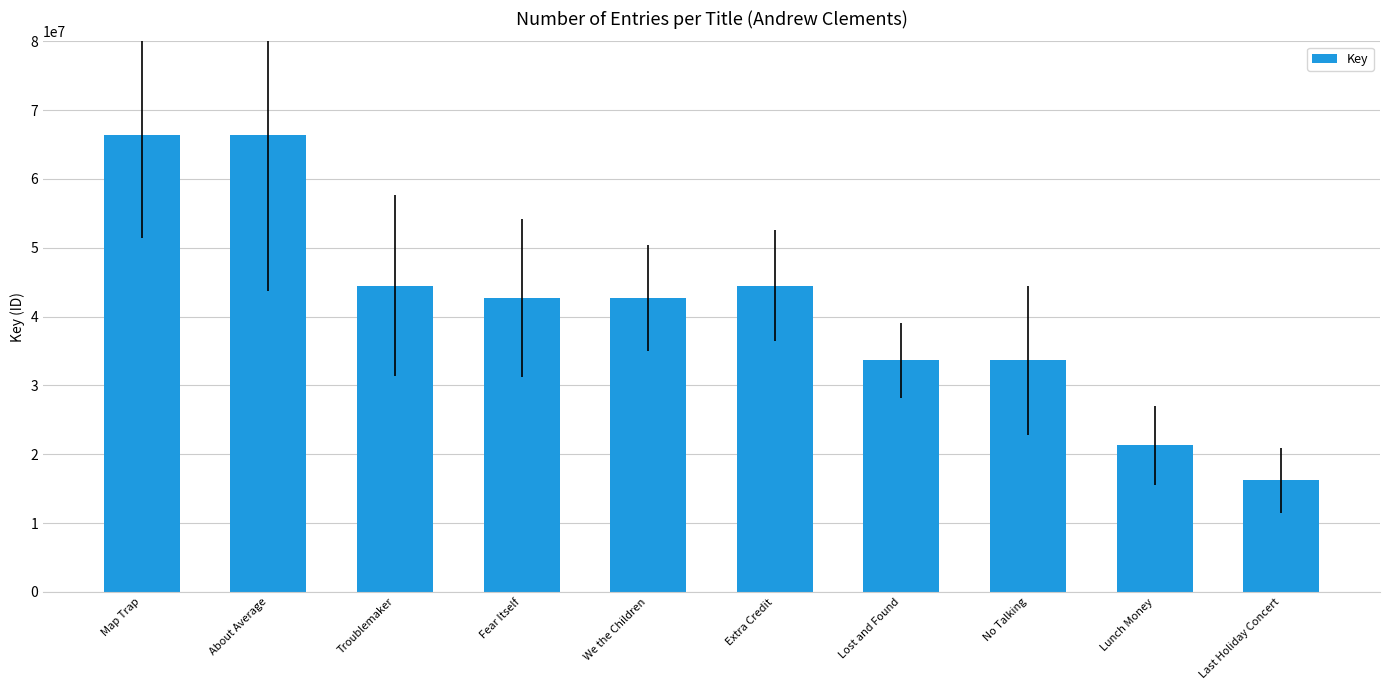

What is the sum of all values?

411964967